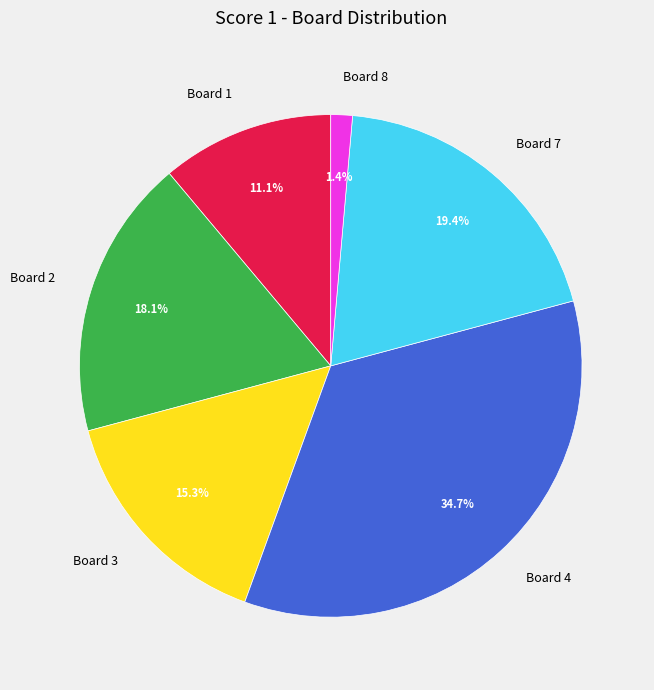

What is the ratio of the value at Board 1 to the value at Board 3?

0.7